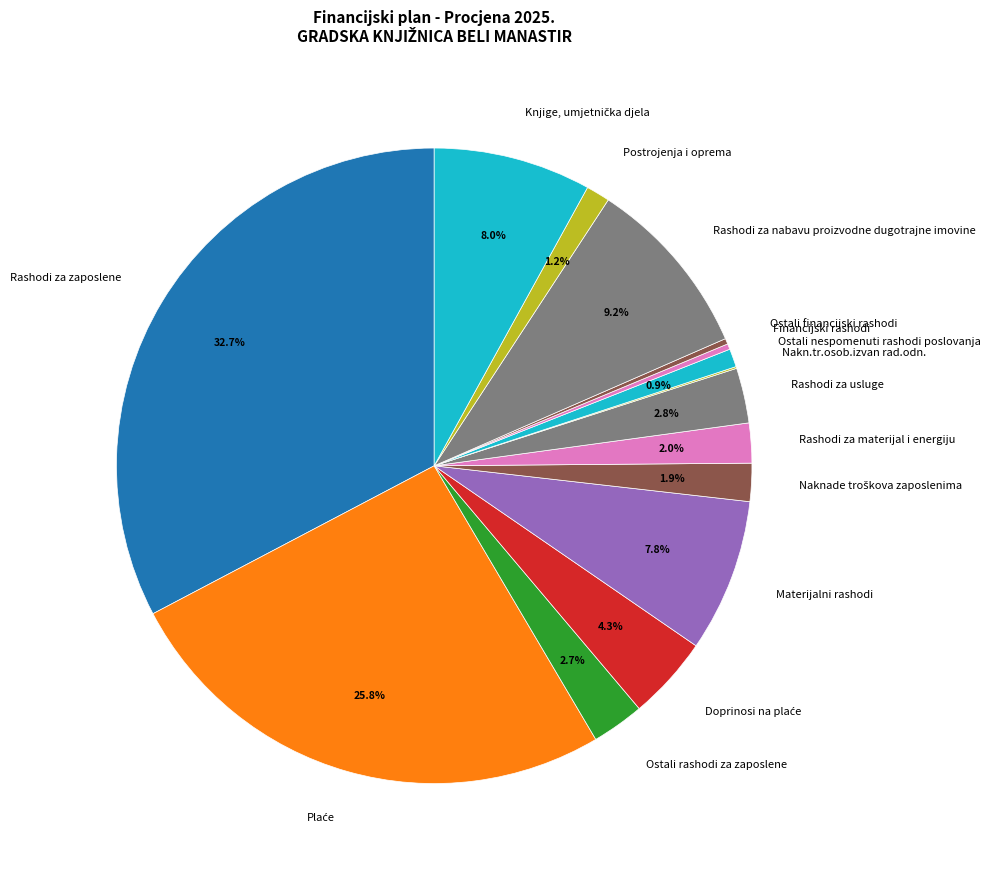

Does Rashodi za zaposlene account for over 50% of the chart?

No